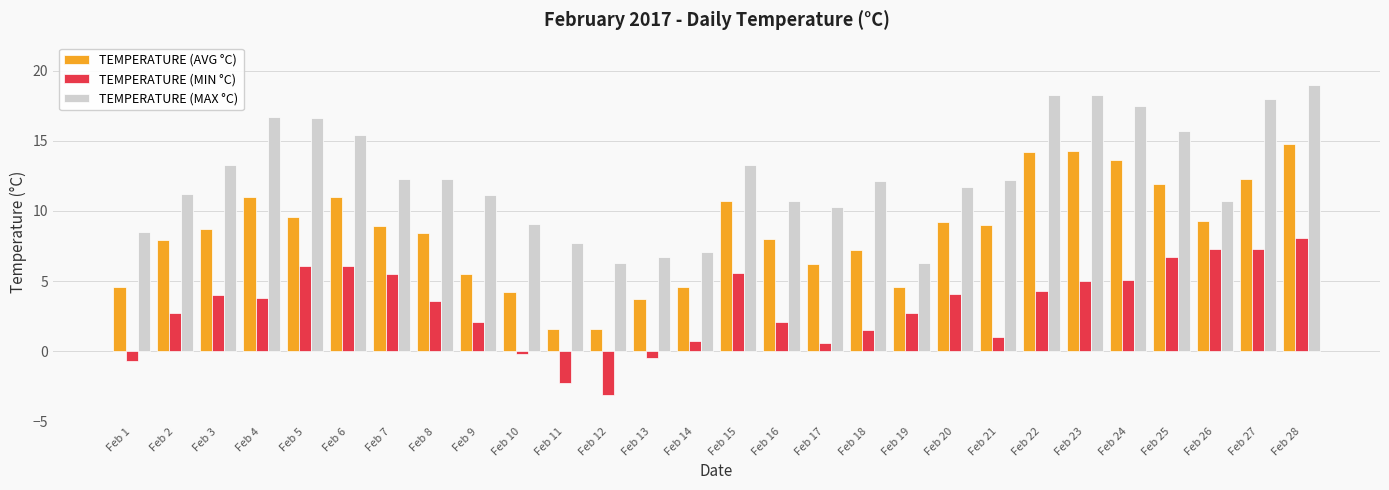

How many values in TEMPERATURE (MIN °C) are above zero?

23